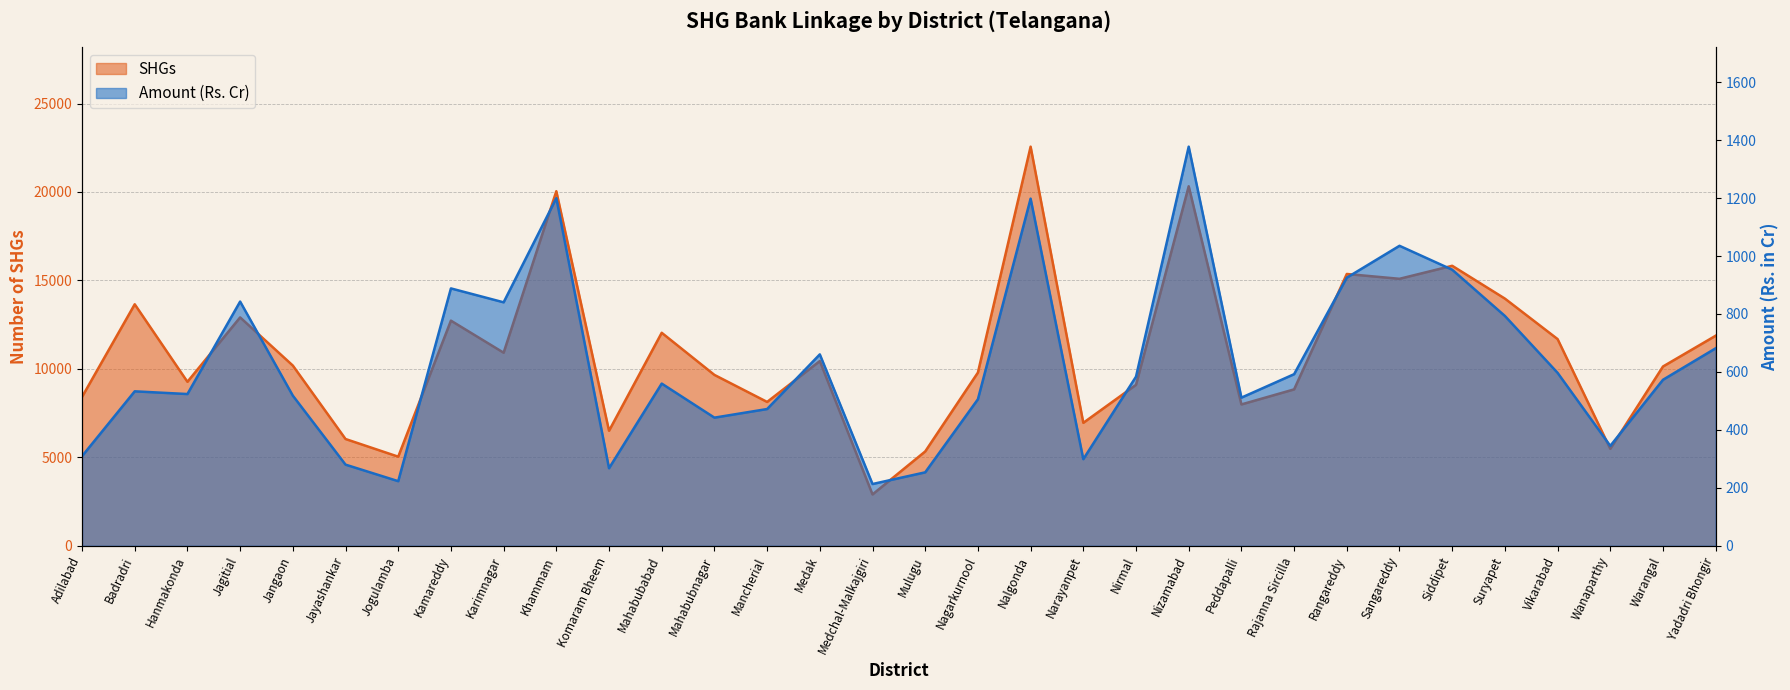

What position from the left is Jagitial?

4